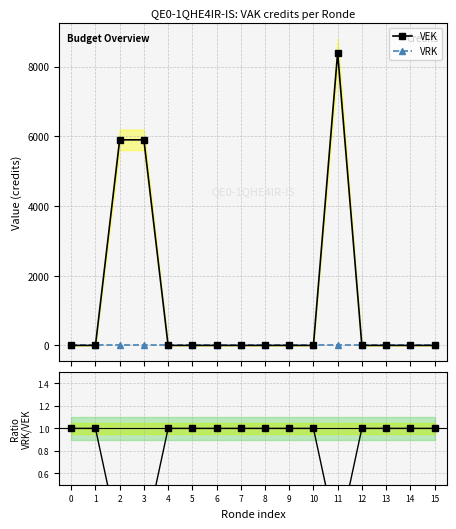

Does the chart display data point markers on the line(s)?

Yes